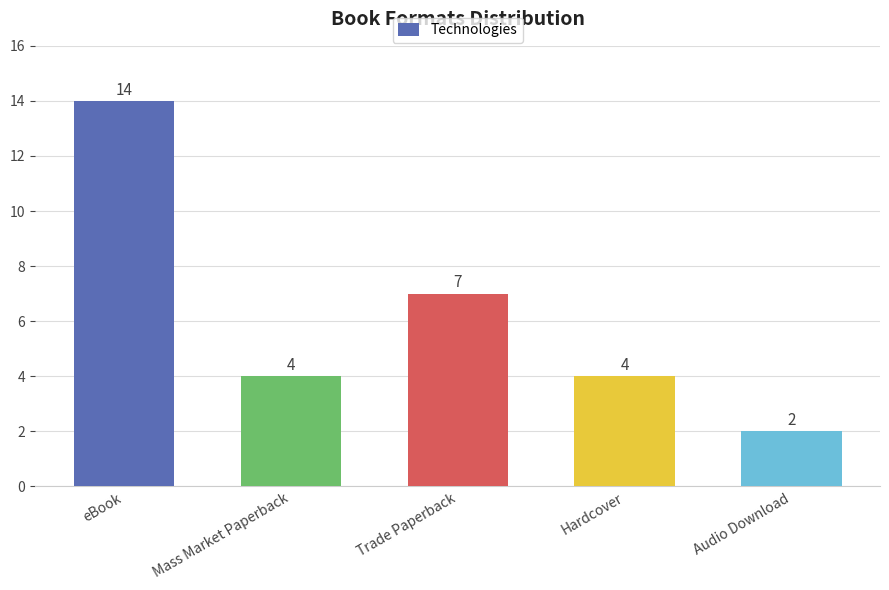

What is the sum of the values at Hardcover and Audio Download?

6